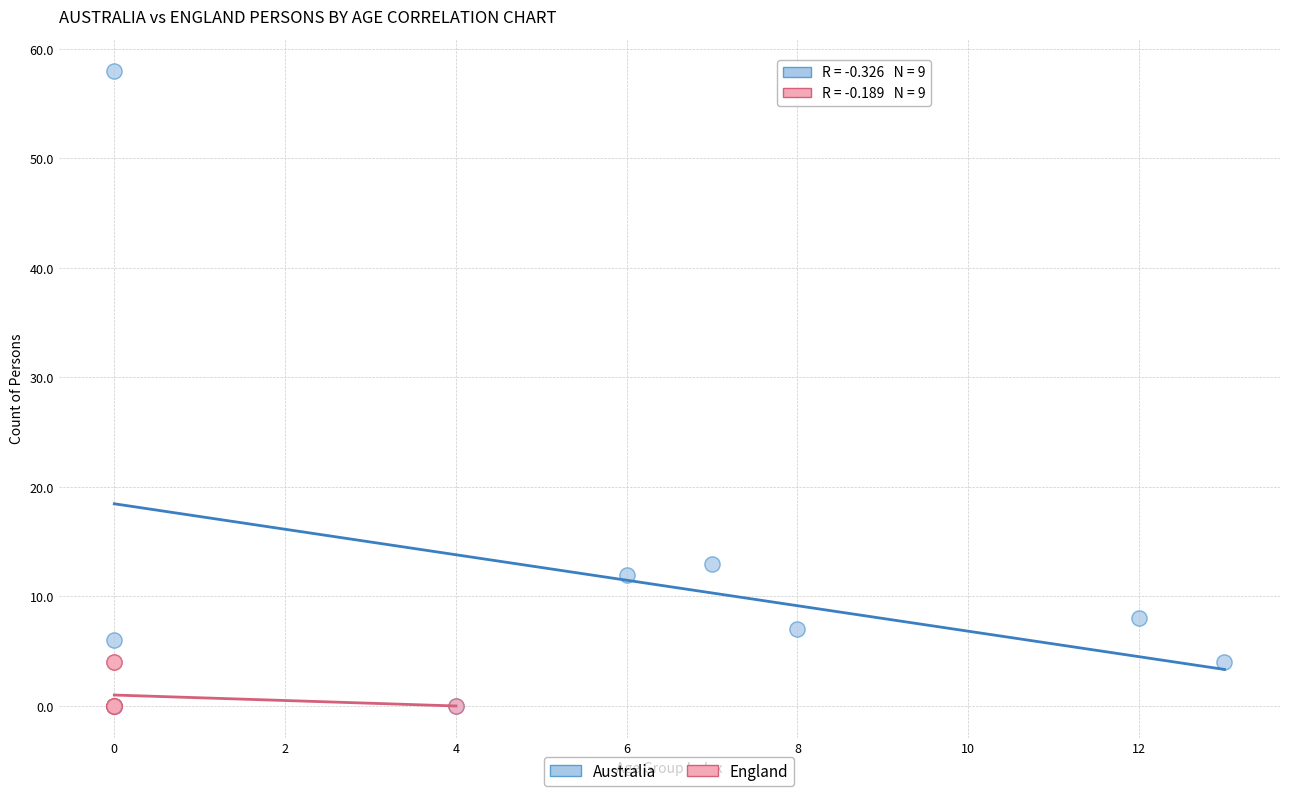

Which series contains the highest Y value?

Australia